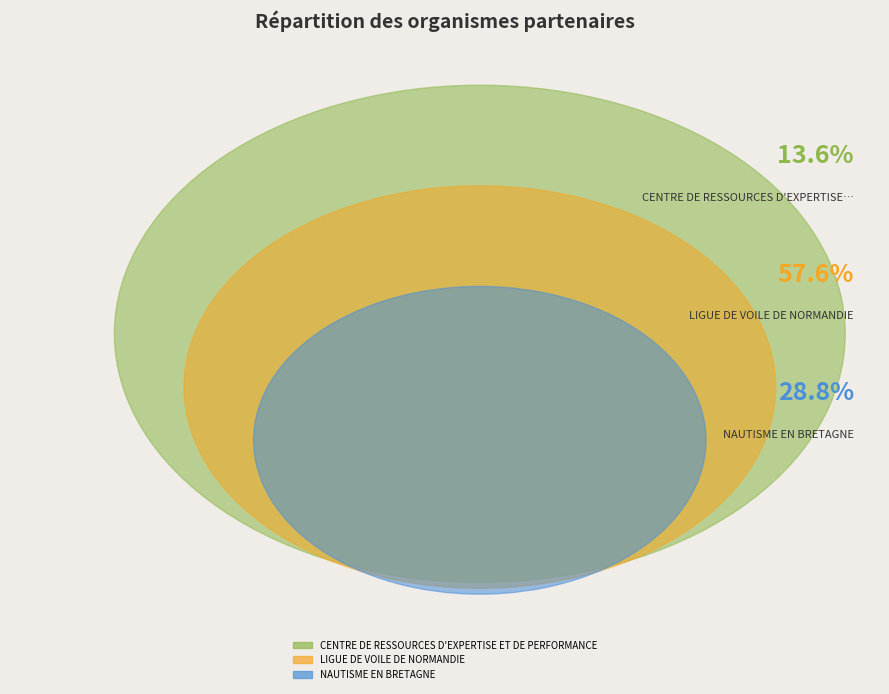

To the nearest percent, what portion does CENTRE DE RESSOURCES D'EXPERTISE ET DE PERFORMANCE represent?

14%